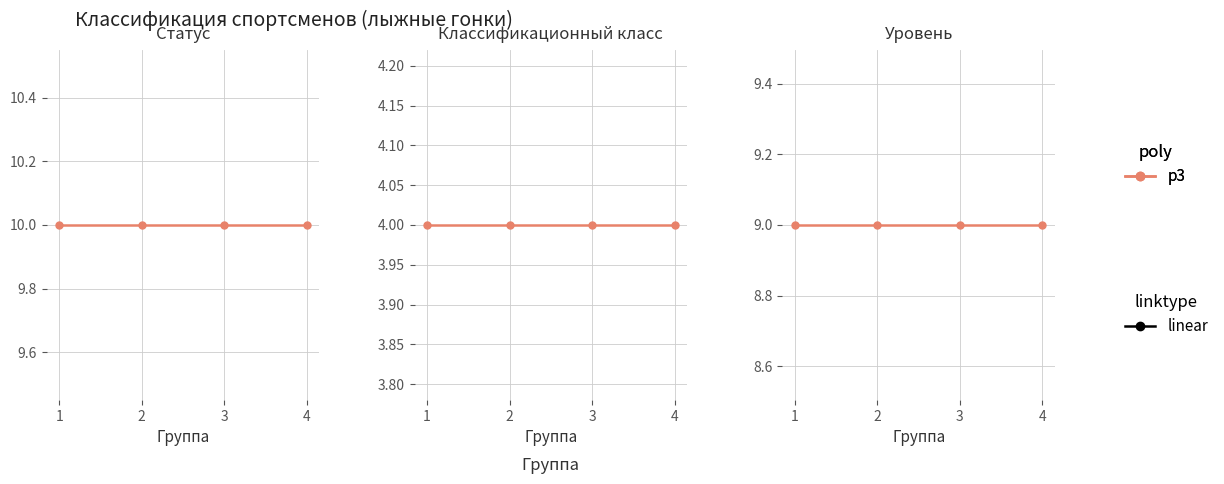

Is it true that LW6/8-2 equals 2 at 2?

False